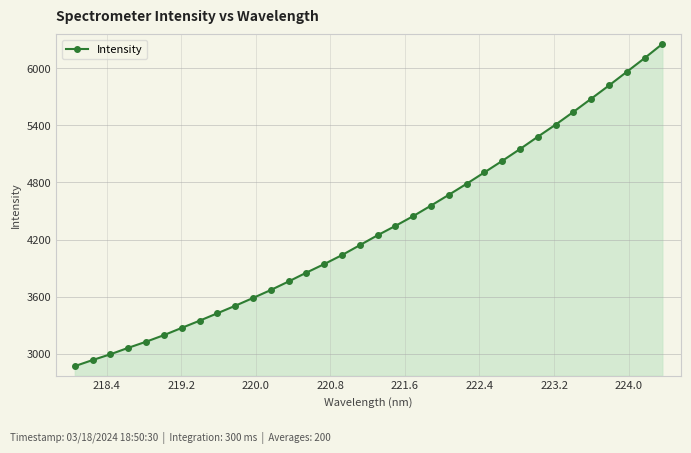

What is the difference between the maximum and minimum values?

3379.8